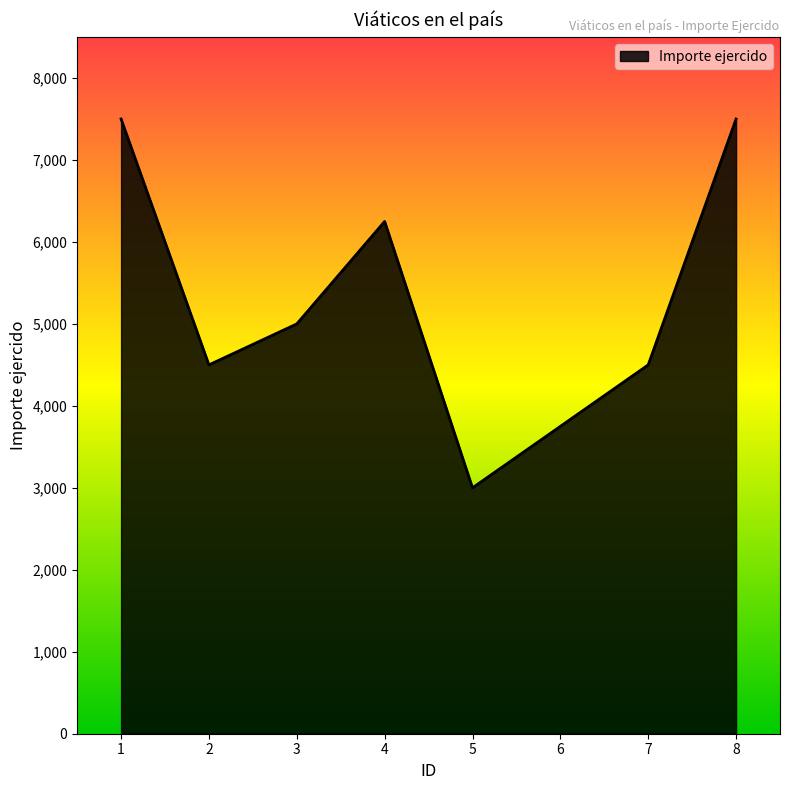

Where does the data first go above 5000?

1